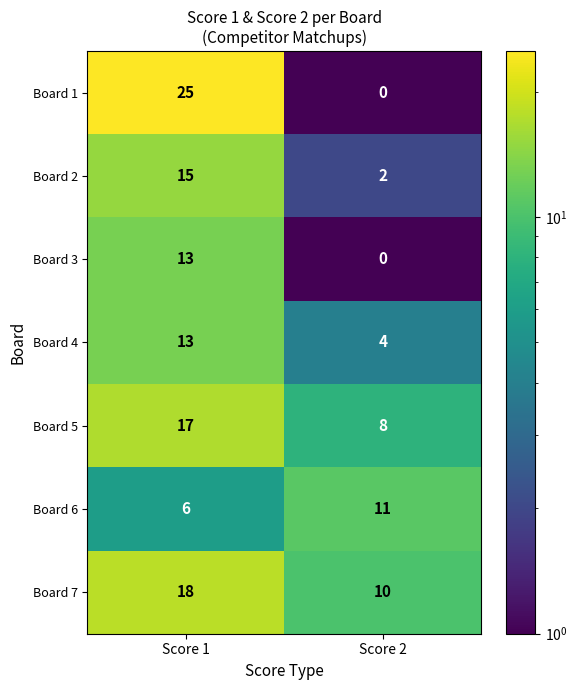

List the labels in order of Board 1 value, largest first.

Score 1, Score 2